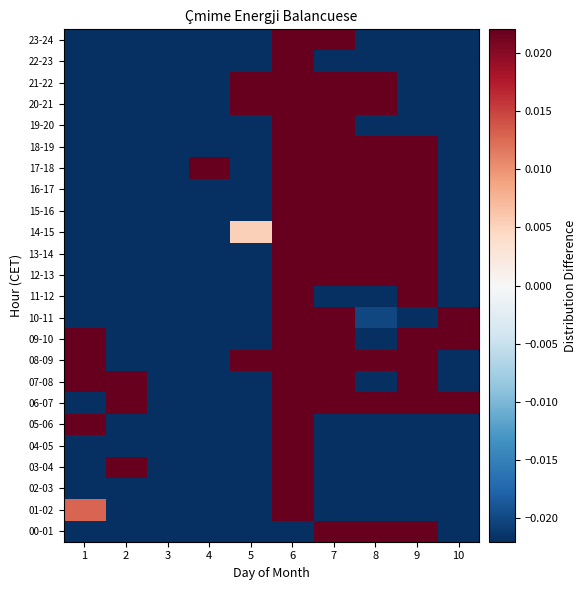

At which category is the sum across all series the highest?

6